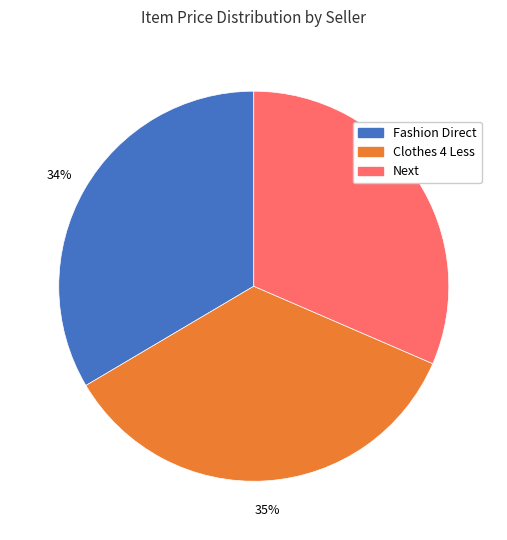

Count the number of slices in the pie.

3